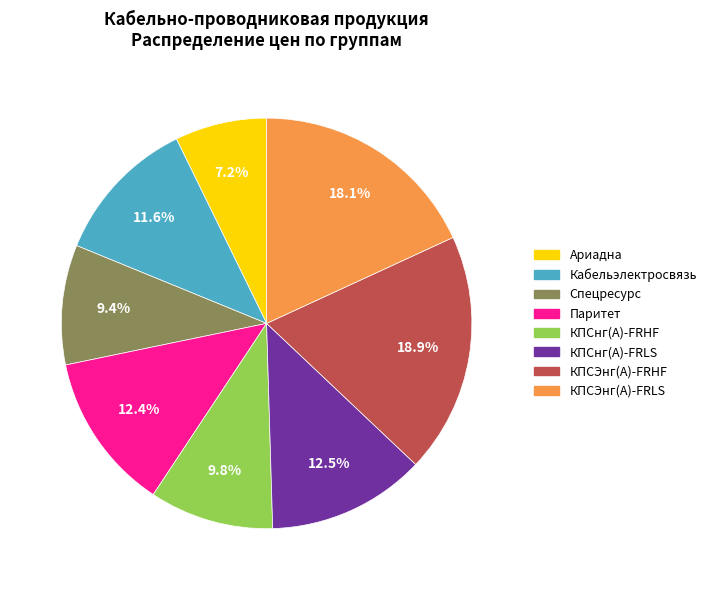

Which slice is the largest?

КПСЭнг(А)-FRHF